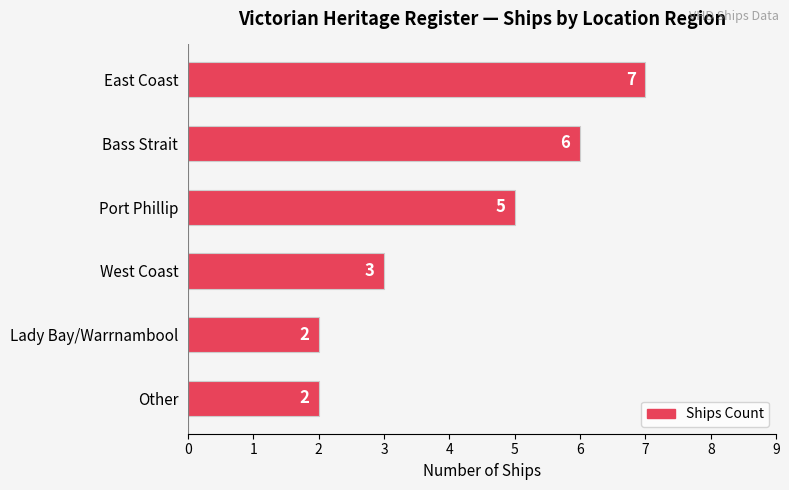

Between Port Phillip and West Coast, which is larger?

Port Phillip